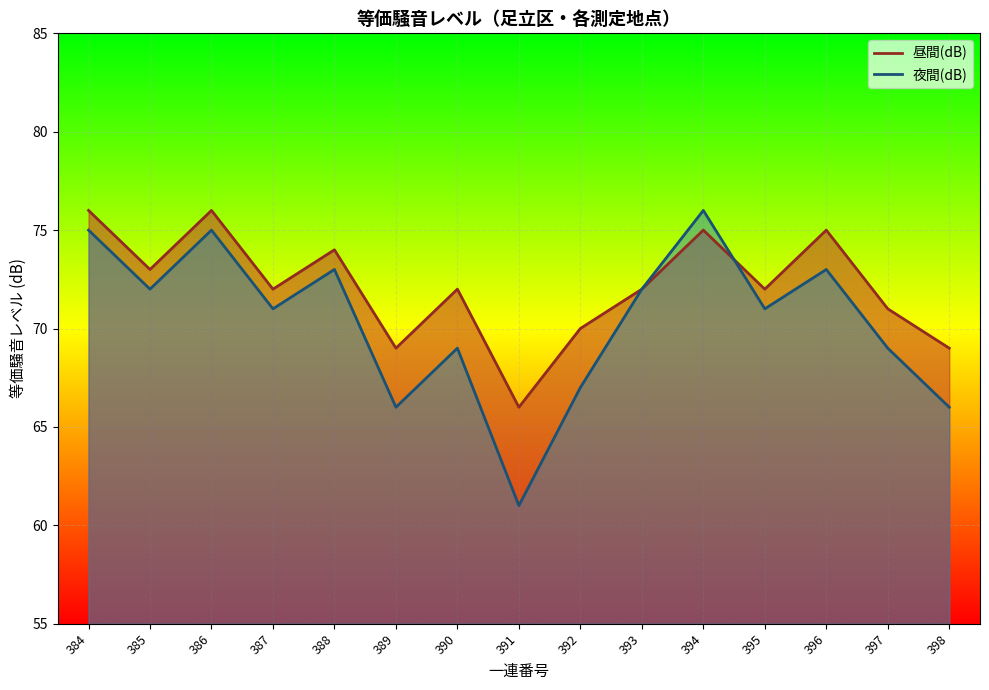

True or false: 昼間(dB) and 夜間(dB) cross at least once.

True